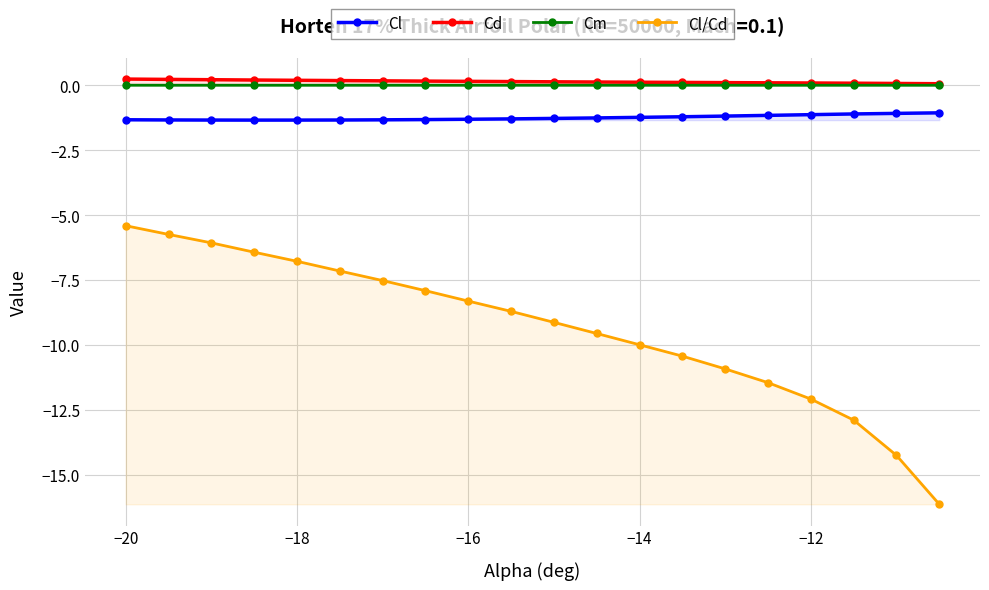

True or false: Cl and Cl/Cd intersect in this chart.

False